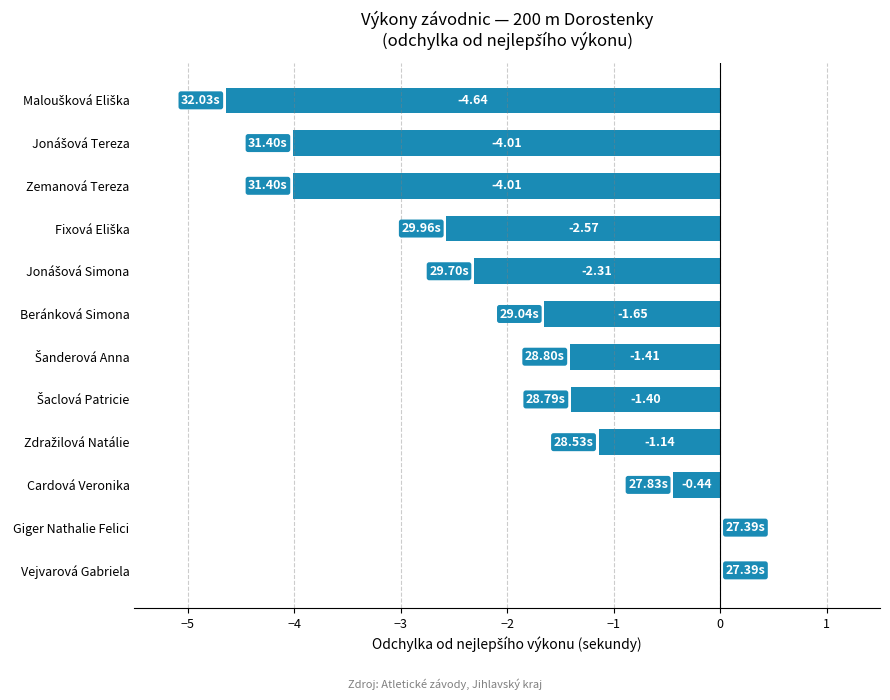

How many data points are above -1?

3